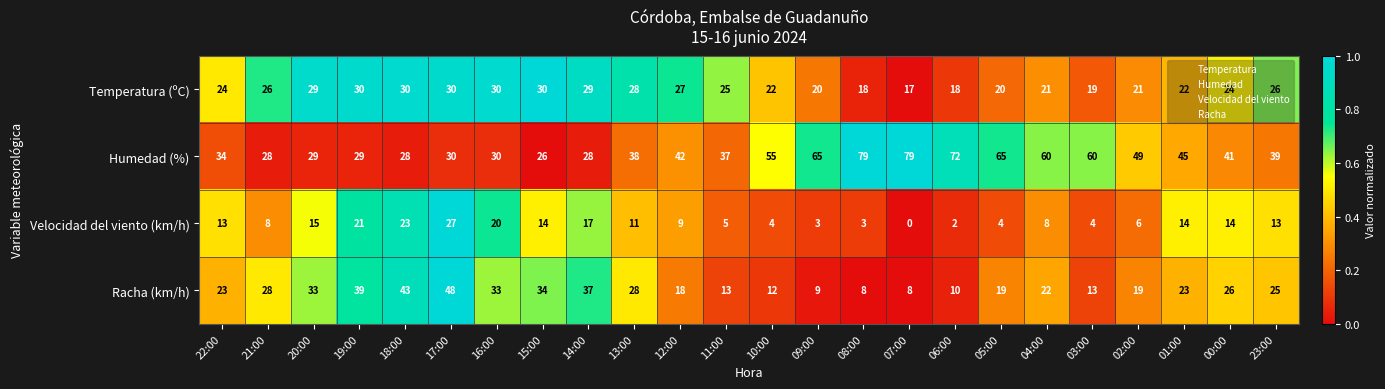

What is the maximum value shown in the chart?

79